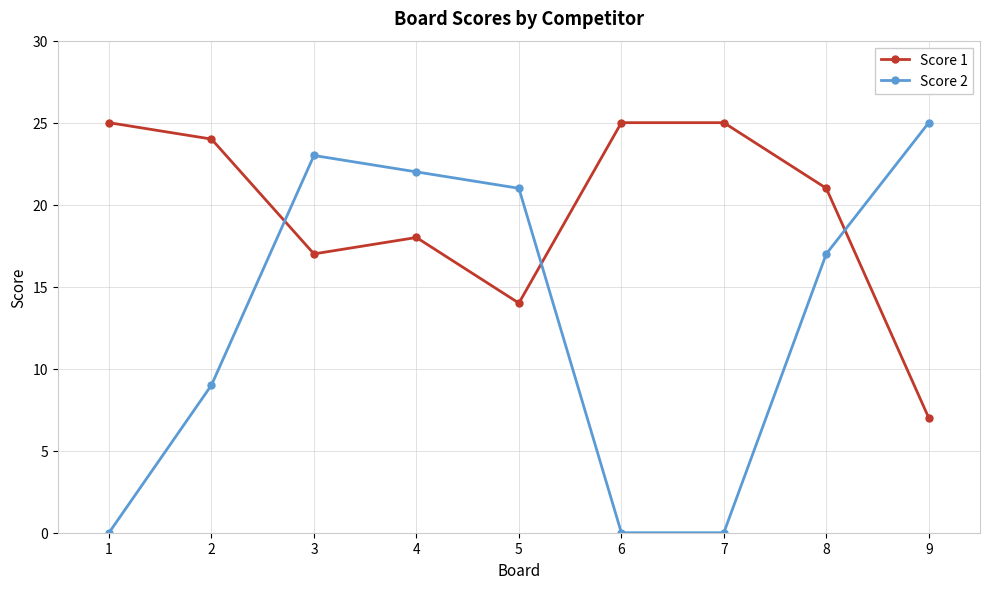

After their last crossing, which series has the higher values: Score 1 or Score 2?

Score 2